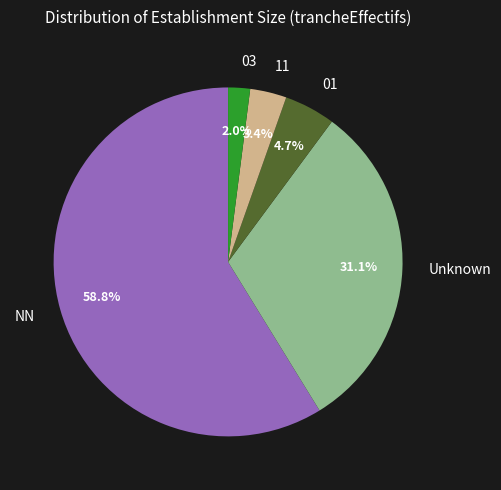

Rank the categories by value from highest to lowest.

NN, Unknown, 01, 11, 03